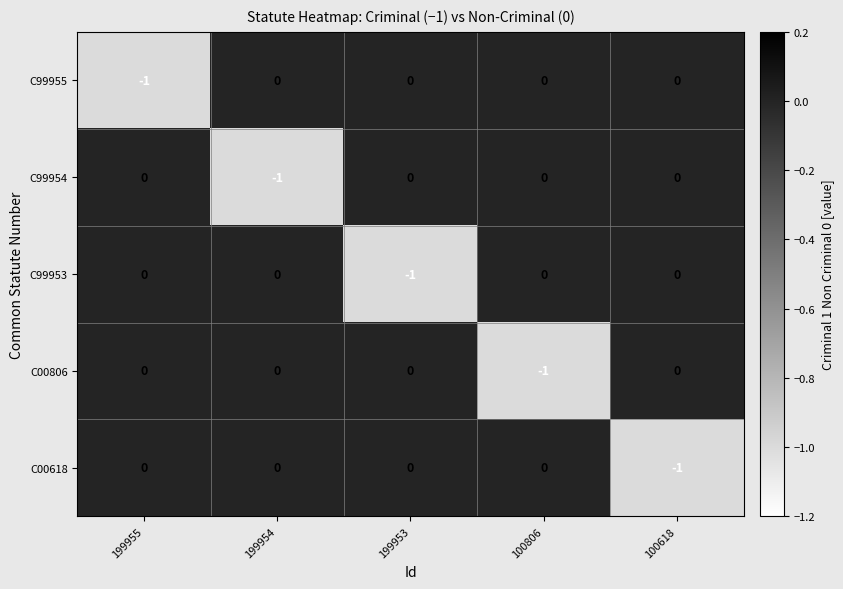

Reading right to left, list all the values displayed in this chart.

C99955: 0	0	0	0	-1
C99954: 0	0	0	-1	0
C99953: 0	0	-1	0	0
C00806: 0	-1	0	0	0
C00618: -1	0	0	0	0